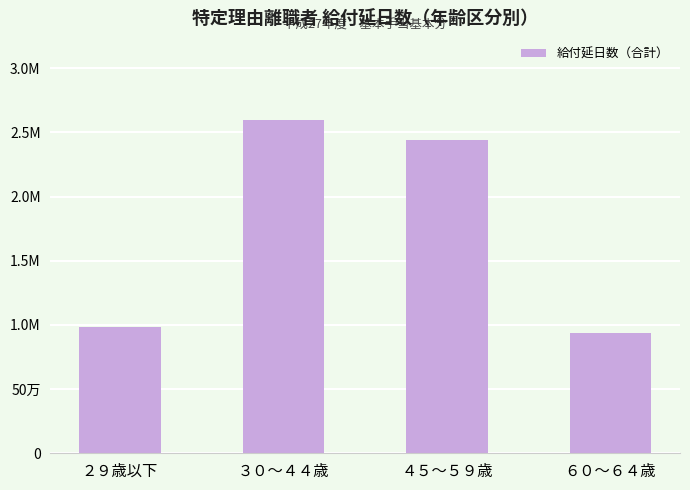

Reading left to right, list all the values displayed in this chart.

984774	2600829	2443666	937926